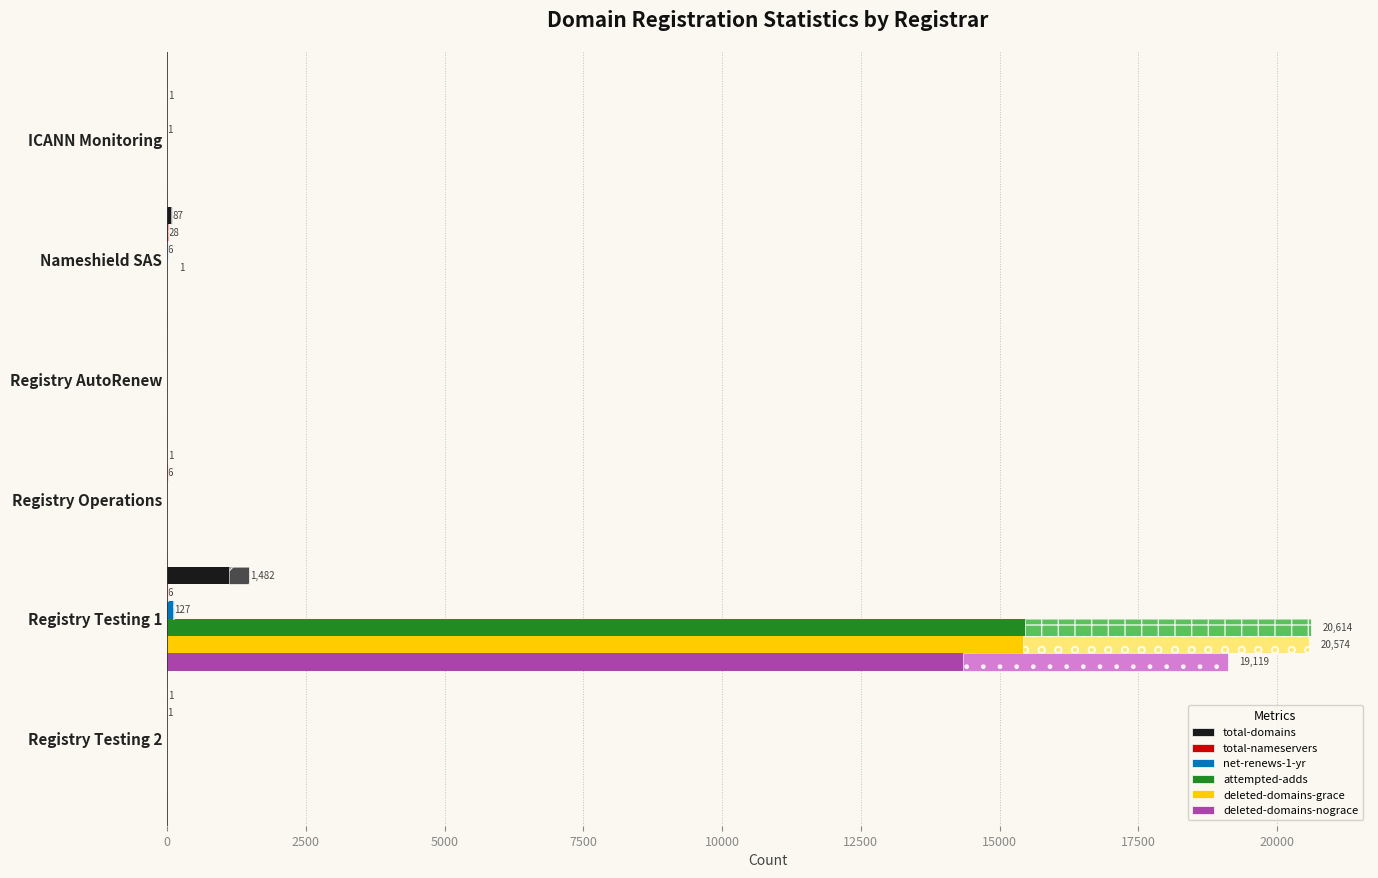

Does the chart contain stacked bars?

No